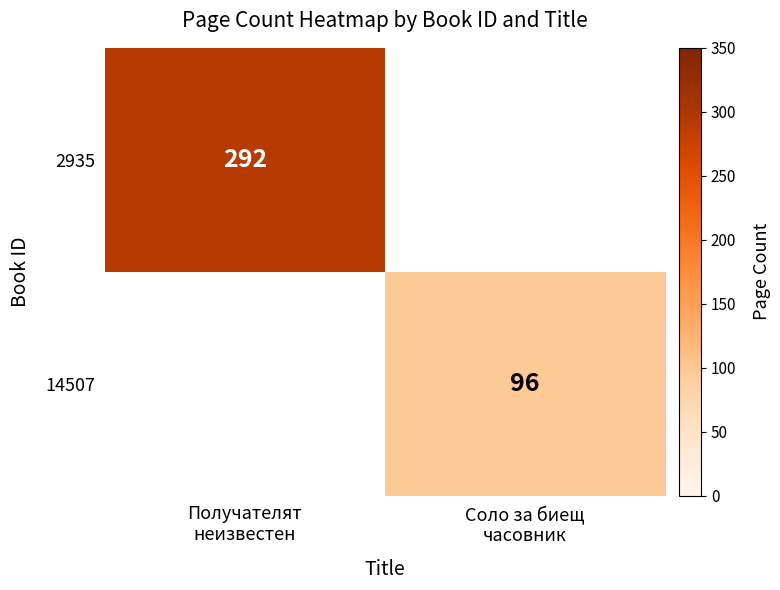

Rank the series by their average value, from highest to lowest.

2935, 14507